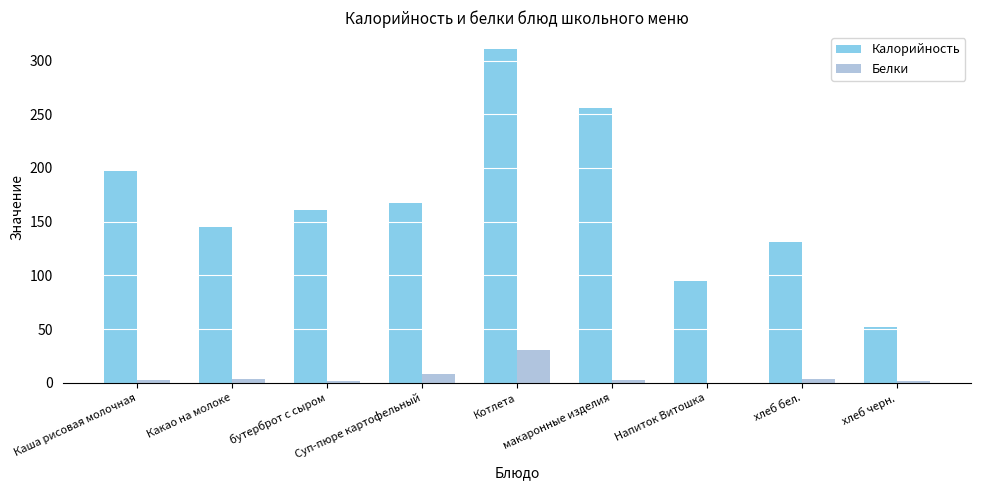

What is the sum of all Белки values?

57